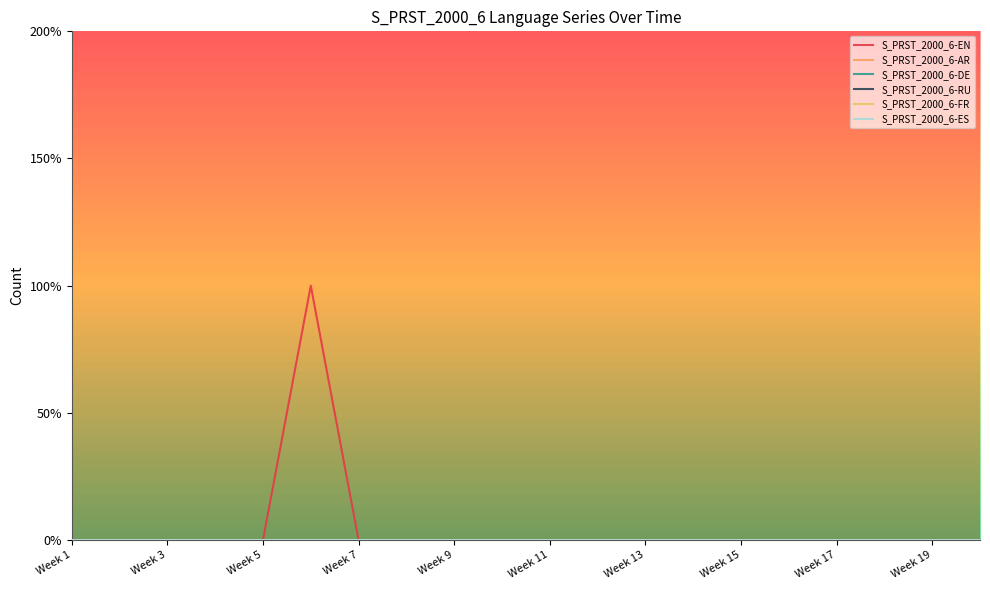

Does the chart have visible grid lines?

No